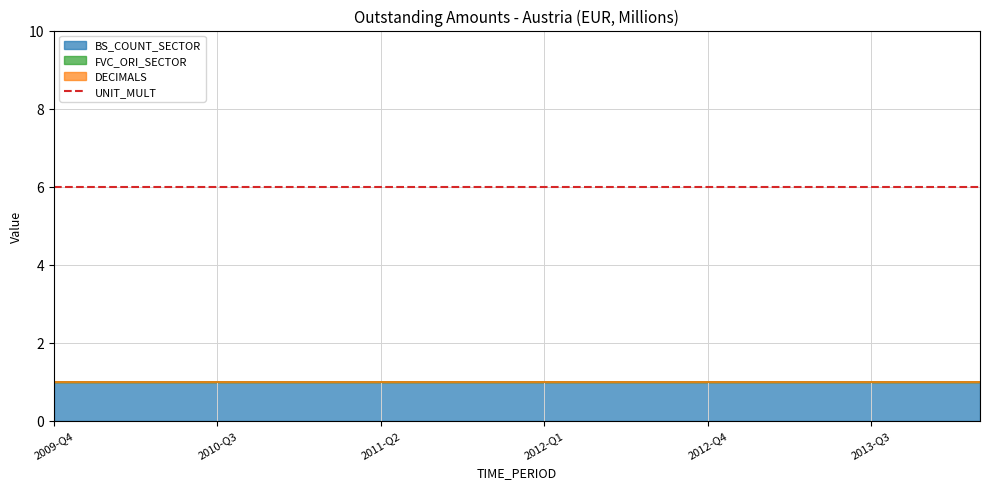

True or false: BS_COUNT_SECTOR and FVC_ORI_SECTOR cross at least once.

False